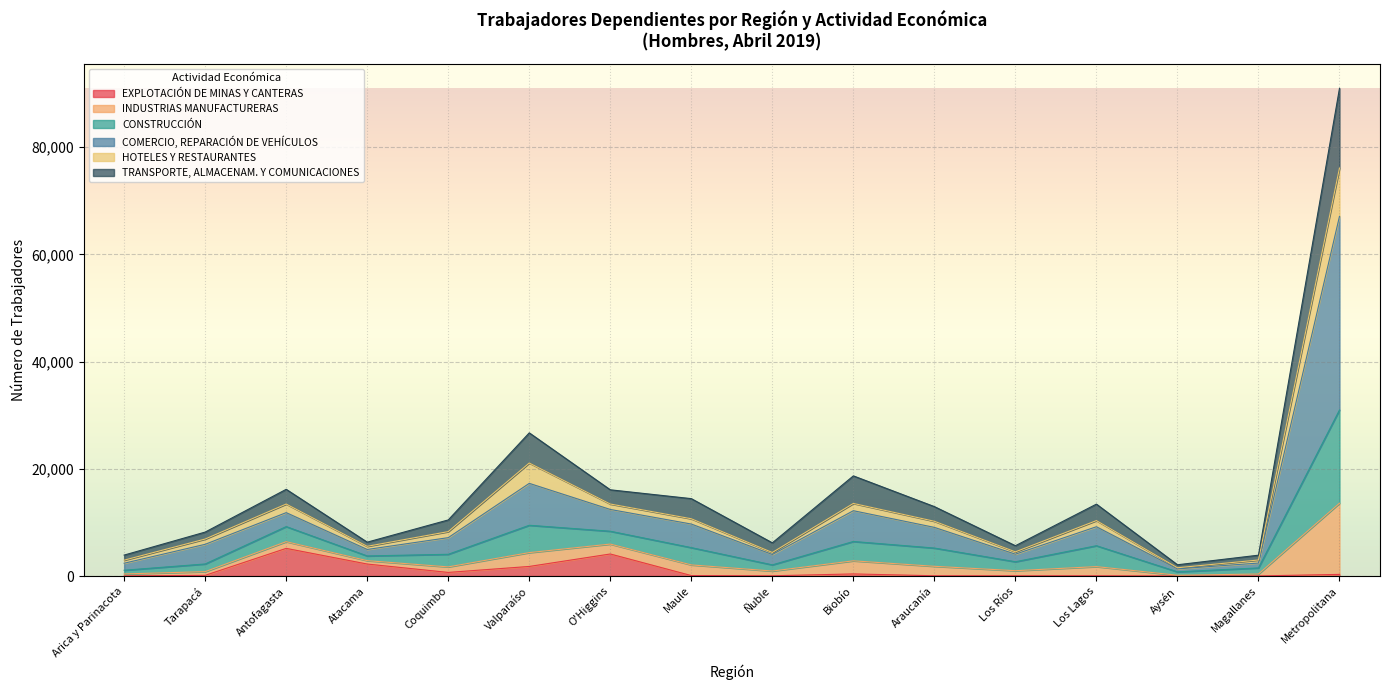

What is the highest value of the EXPLOTACIÓN DE MINAS Y CANTERAS series?

5156